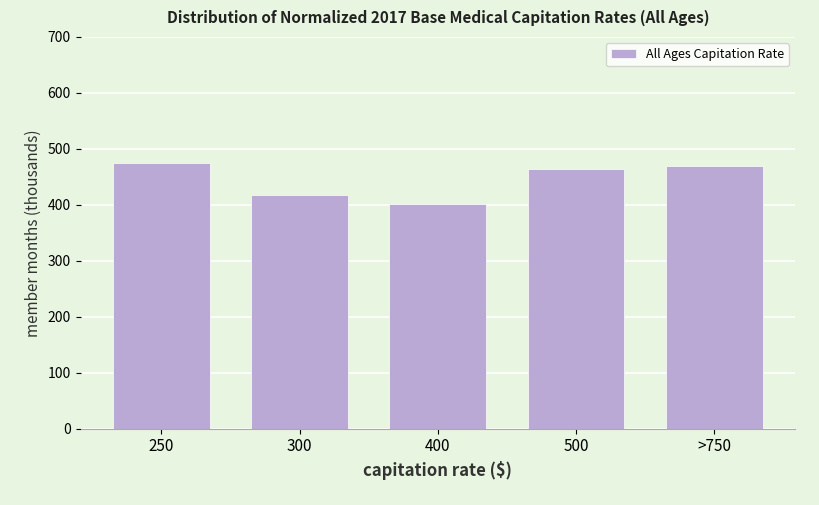

Reading right to left, extract all data points from this chart.

470.2	464.3	402.2	418.2	473.9